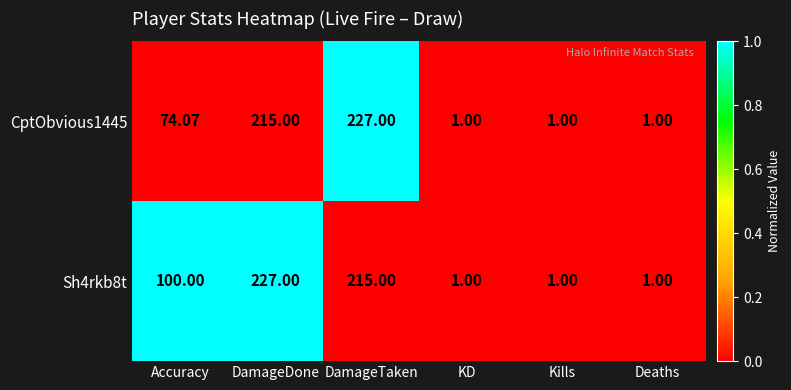

Which category has the highest value in the CptObvious1445 series?

DamageTaken